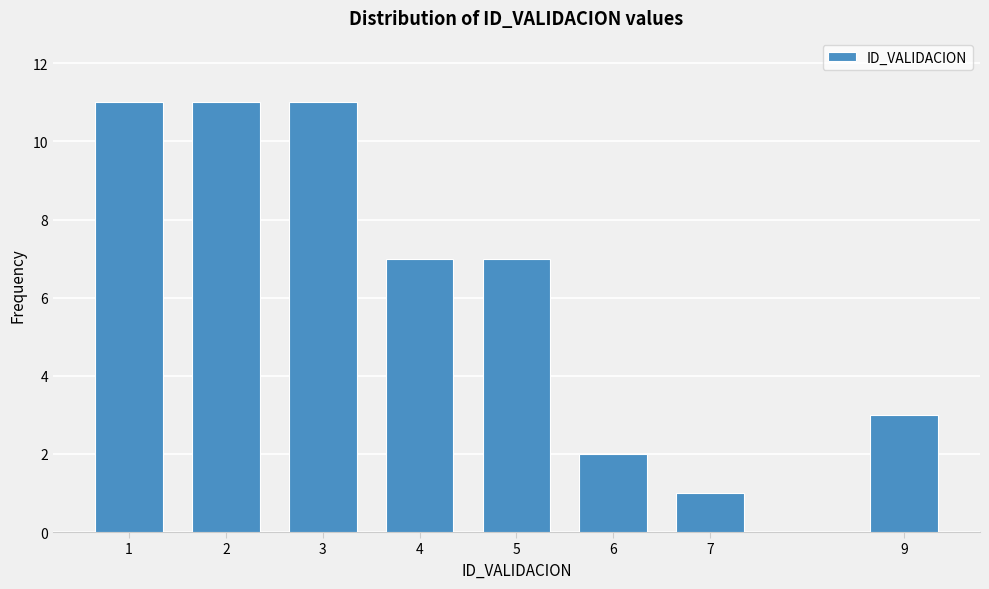

Reading left to right, what are all the values shown in this chart?

11	11	11	7	7	2	1	3